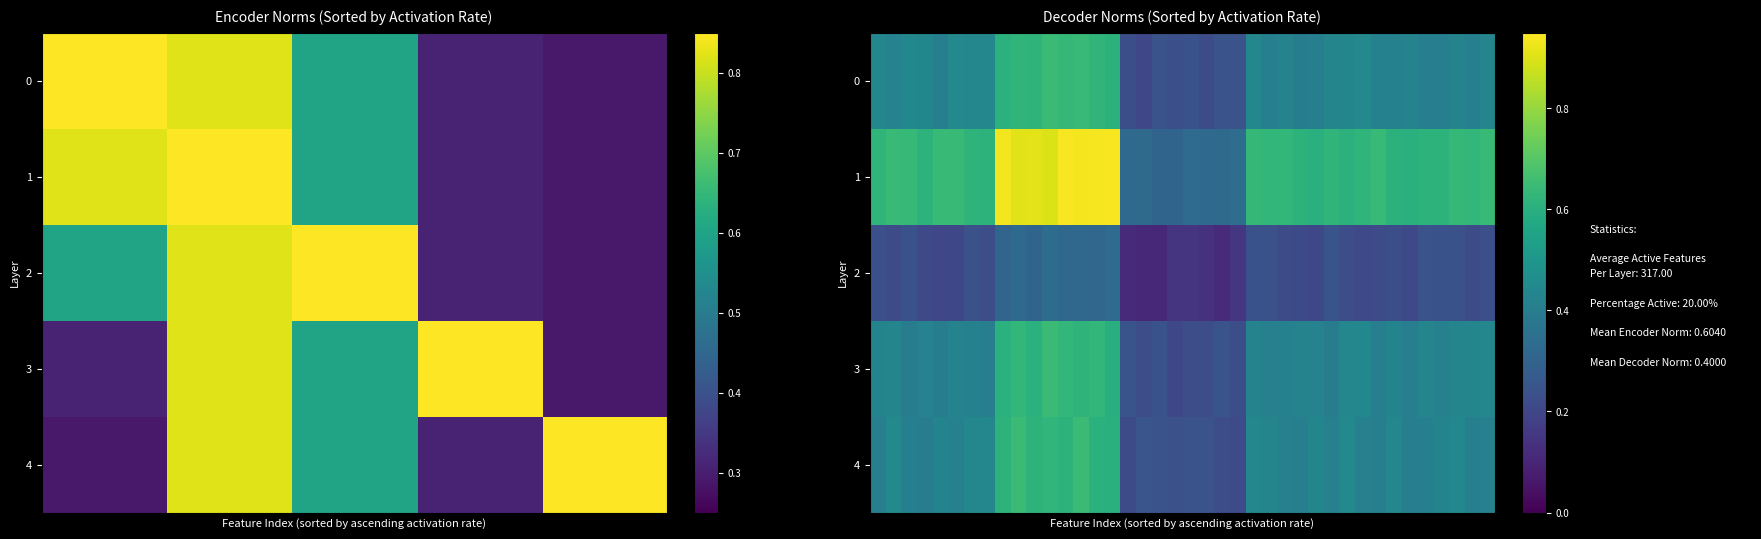

Which series has the largest total across all categories?

1